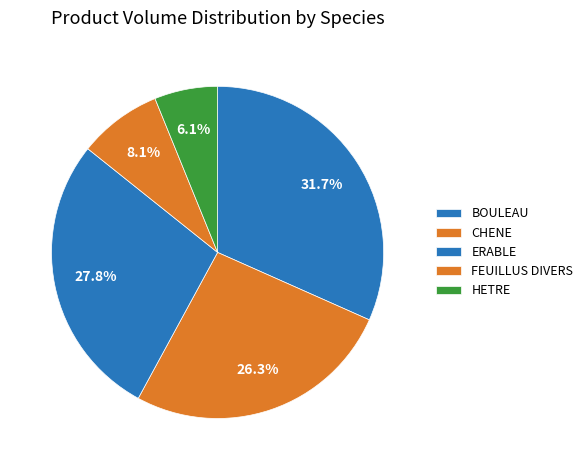

Is there a majority slice in this chart?

No